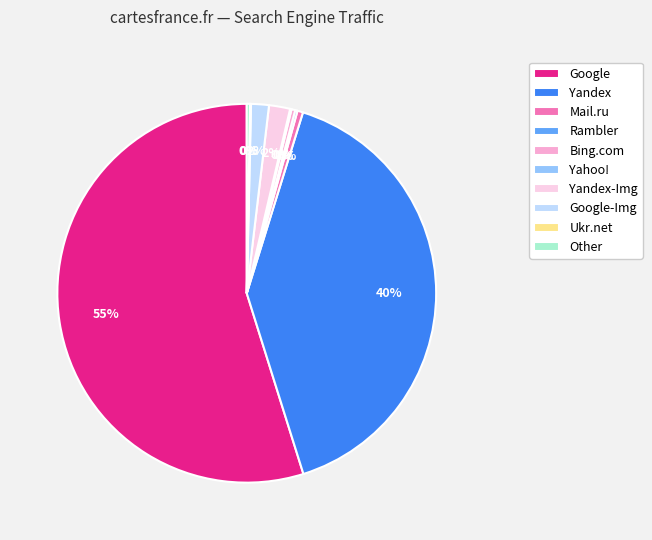

Do Other and Yandex together represent more than half of the pie?

No